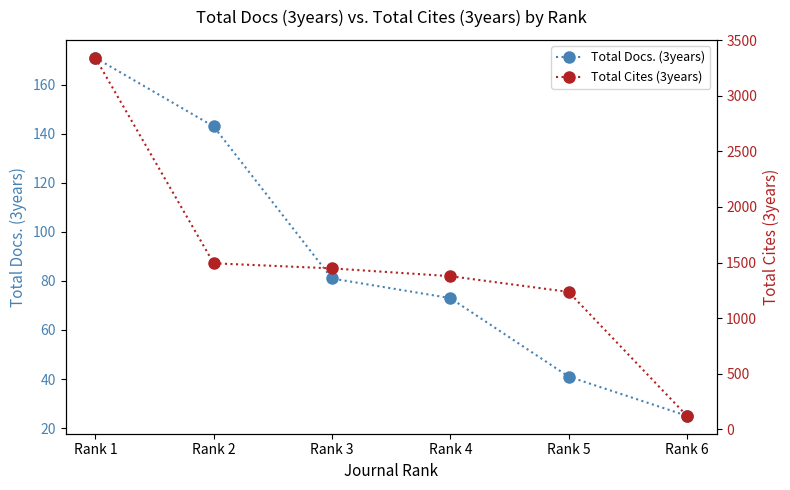

Reading left to right, list all the values displayed in this chart.

Total Docs. (3years): 171	143	81	73	41	25
Total Cites (3years): 3344	1493	1447	1377	1235	119